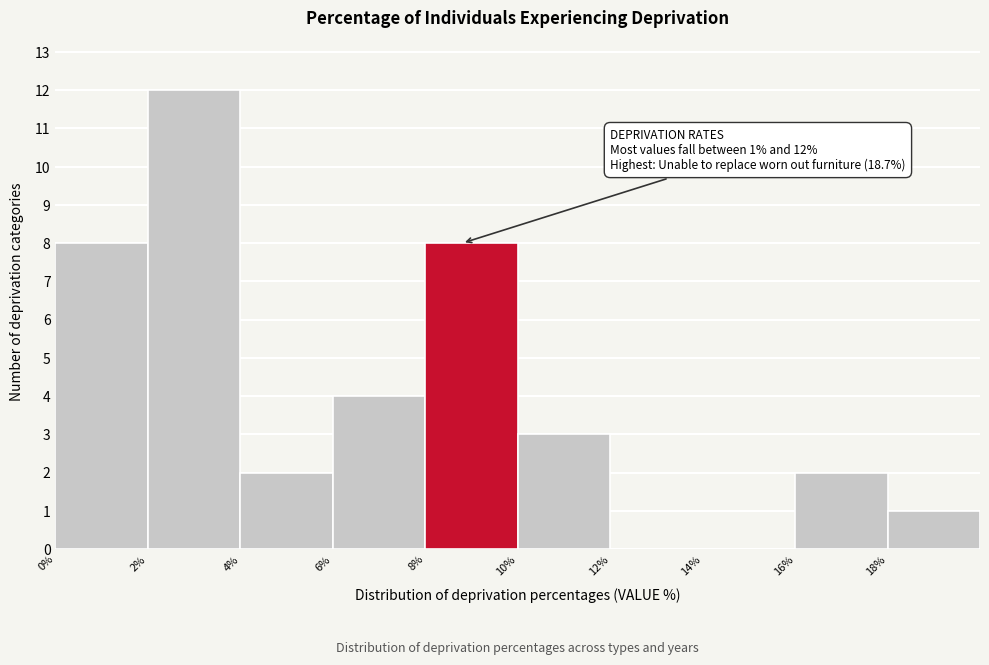

Which range on the x-axis has the tallest bar?

2 to 4